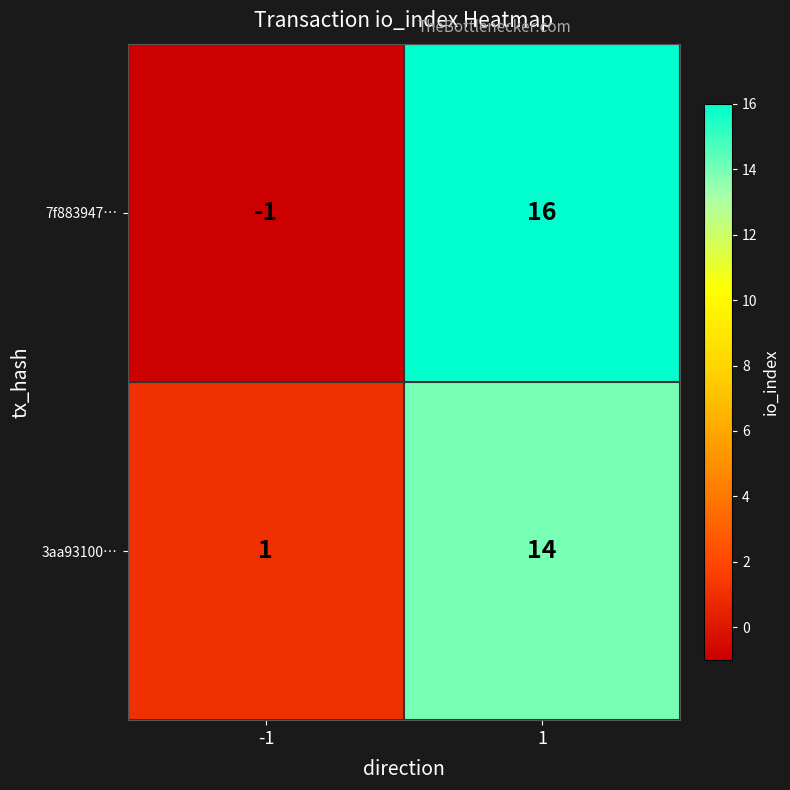

How many values in 7f883947… are above zero?

1